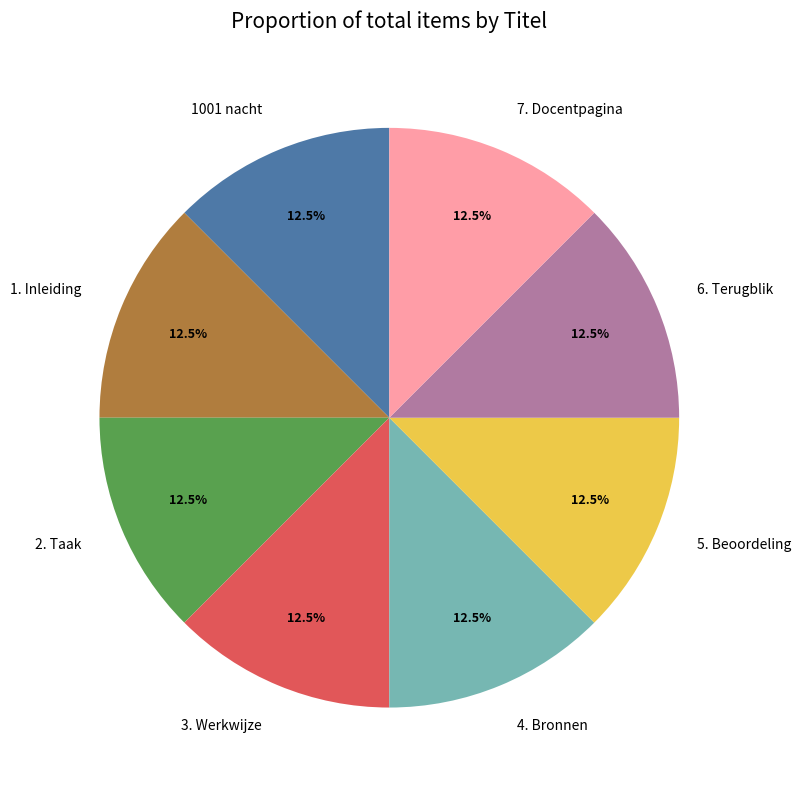

What is the ratio of the value at 7. Docentpagina to the value at 1. Inleiding?

1.0